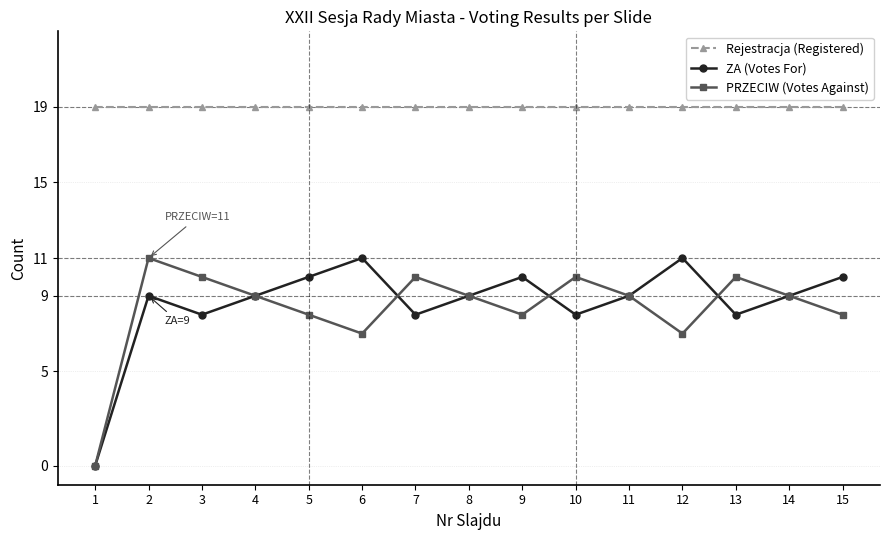

True or false: PRZECIW (Votes Against) has more than 1 points higher than both neighbors.

True